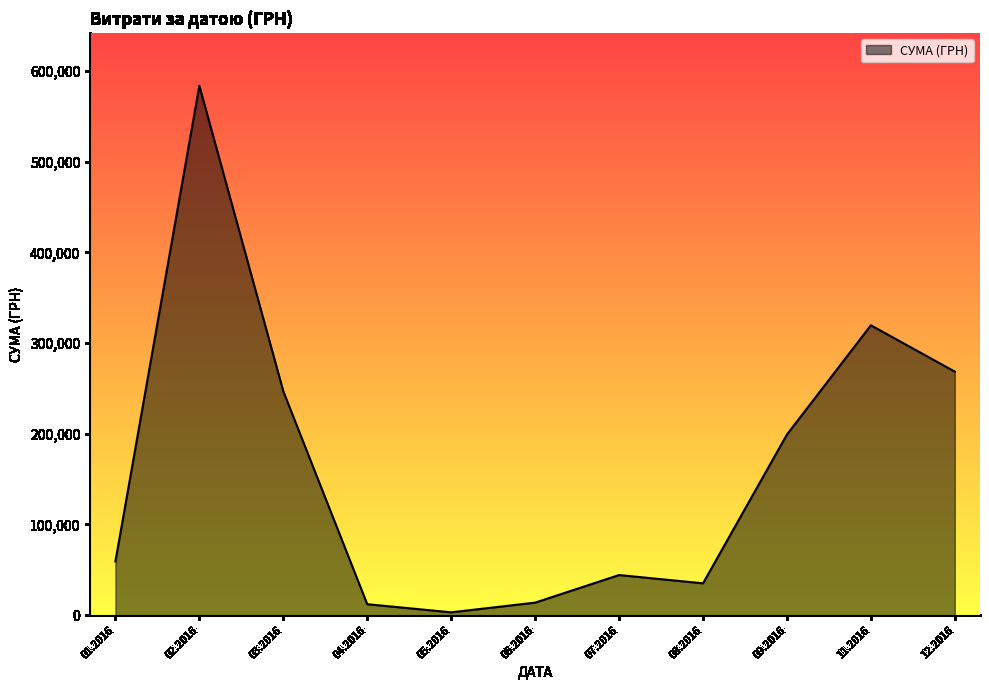

The value at 11.2016 is 319574.0. True or false?

True